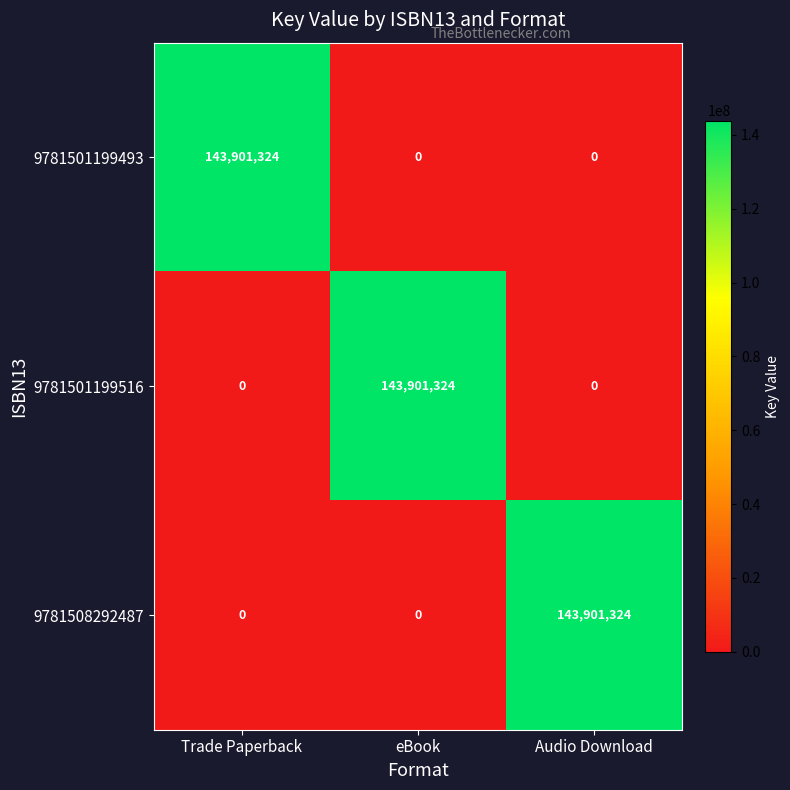

Is the value of 9781501199493 at Trade Paperback greater than the value of 9781501199516 at Audio Download?

Yes